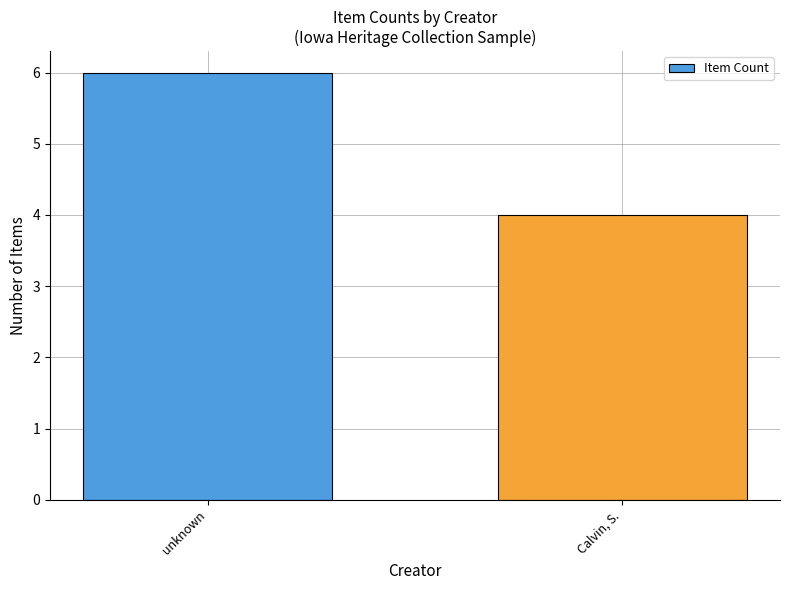

Rank the categories by value from highest to lowest.

unknown, Calvin, S.